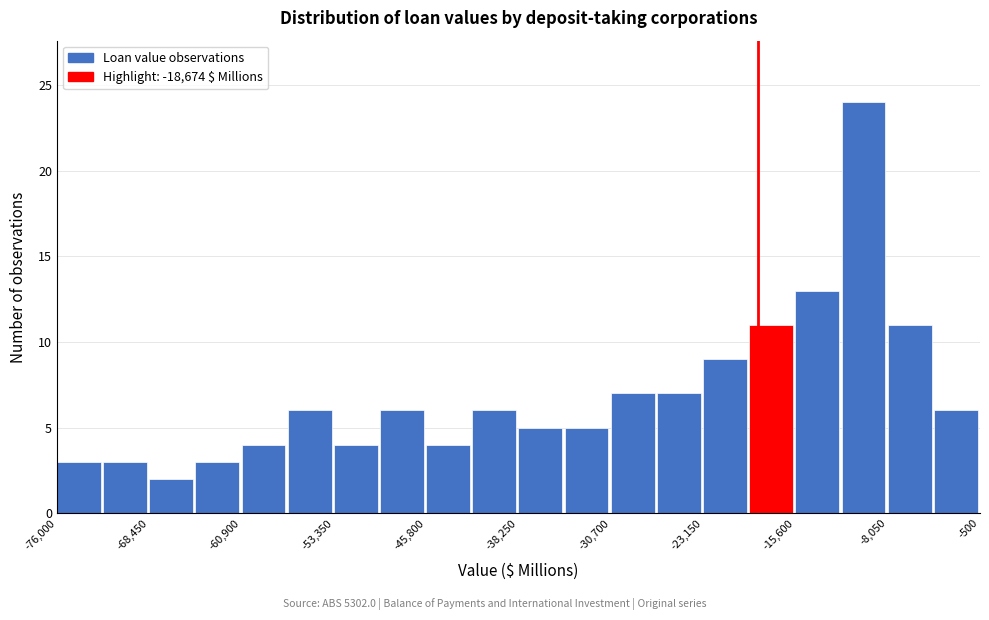

Read against the x-axis, roughly where is the centre of the tallest bar?

-10000